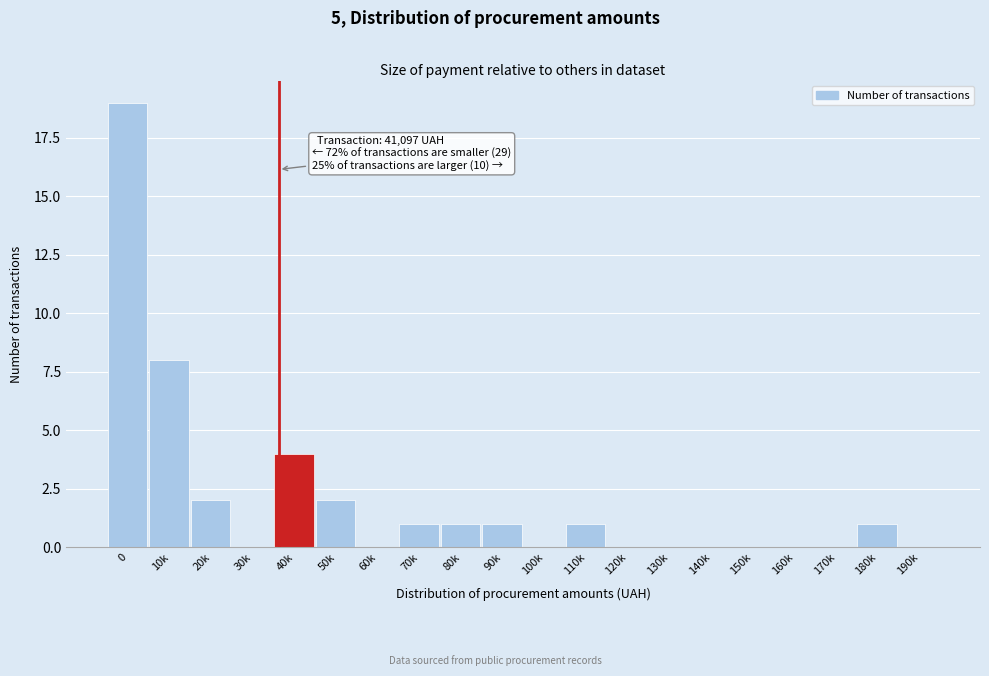

Reading left to right, what are all the values shown in this chart?

0=19	10k=8	20k=2	30k=0	40k=4	50k=2	60k=0	70k=1	80k=1	90k=1	100k=0	110k=1	120k=0	130k=0	140k=0	150k=0	160k=0	170k=0	180k=1	190k=0